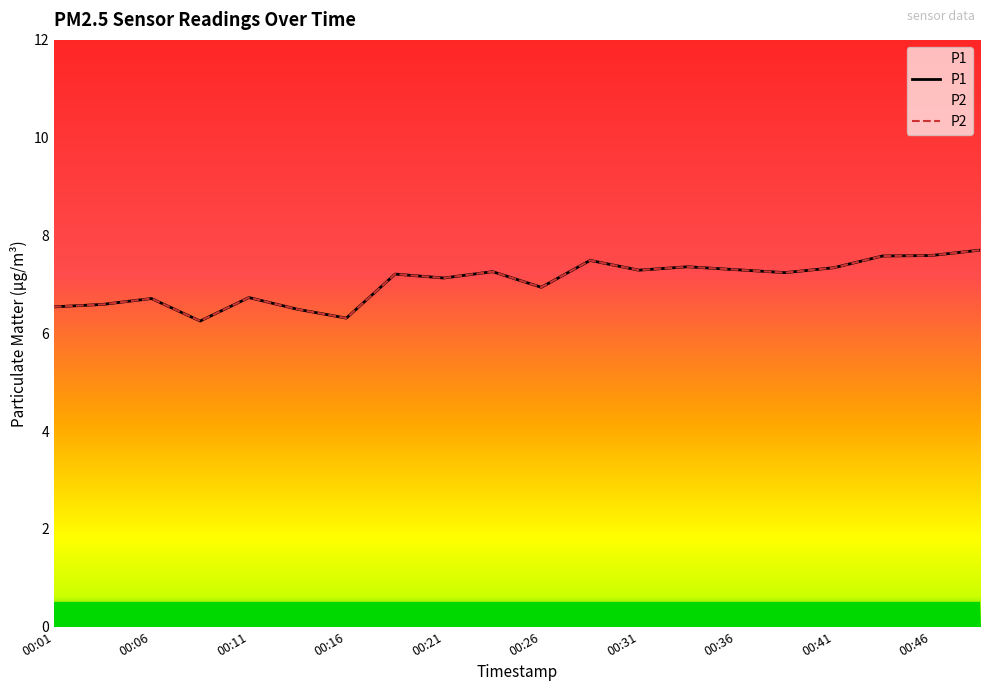

At which category does P2 reach its first local valley?

00:09